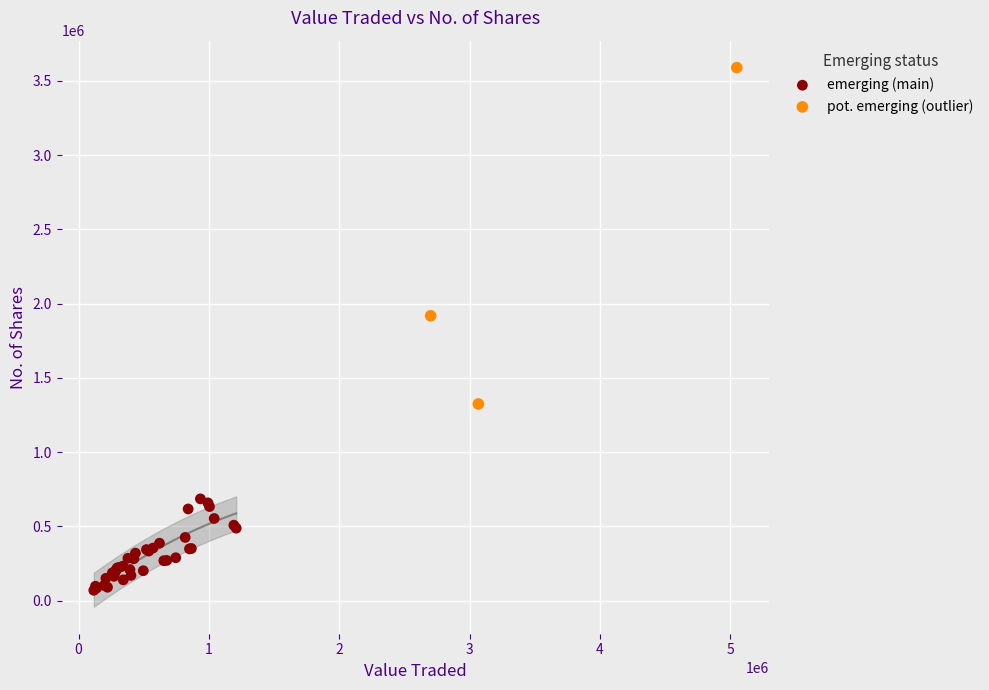

Which series reaches the maximum Y coordinate?

pot. emerging (outlier)